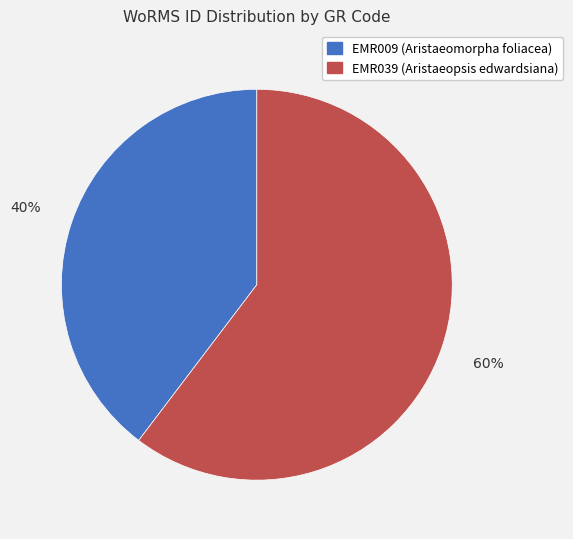

Rank the categories by value from lowest to highest.

EMR009, EMR039